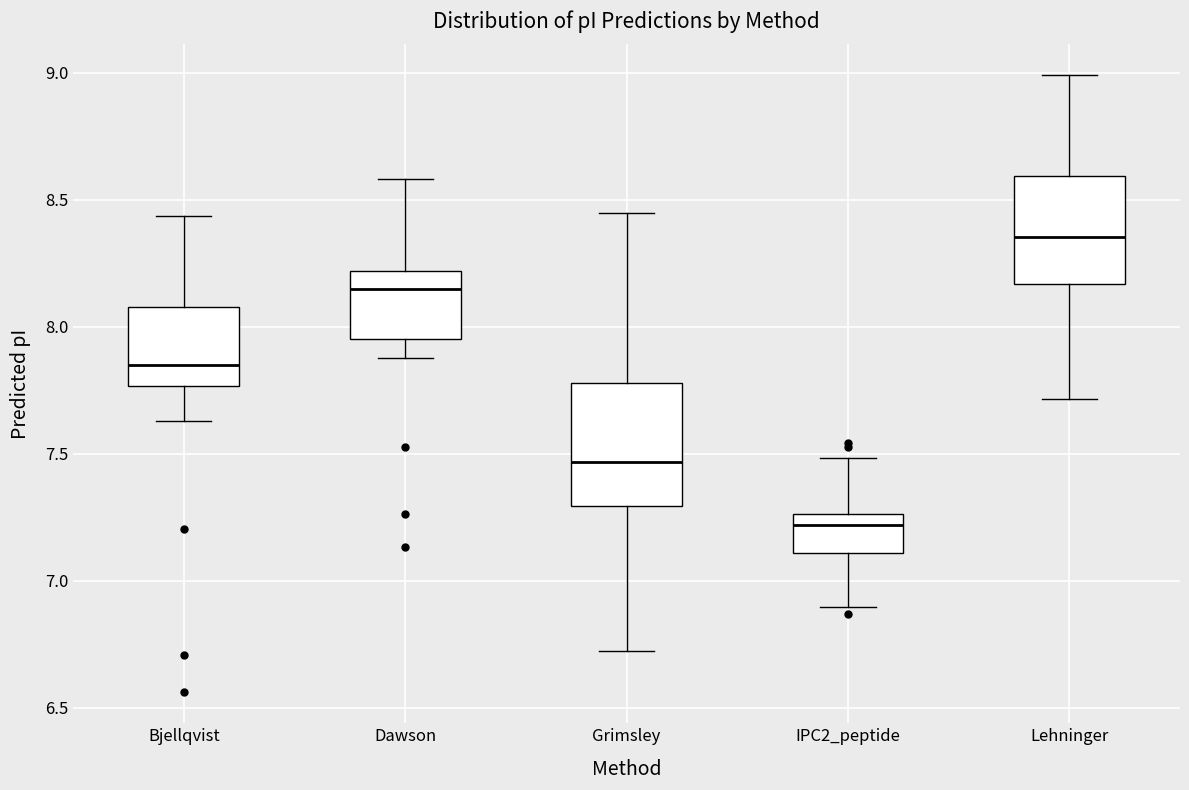

Where does the median line of the box for Lehninger sit on the y-axis? The values are not printed on the chart, so give them approximately, as read against the axis.

8.35